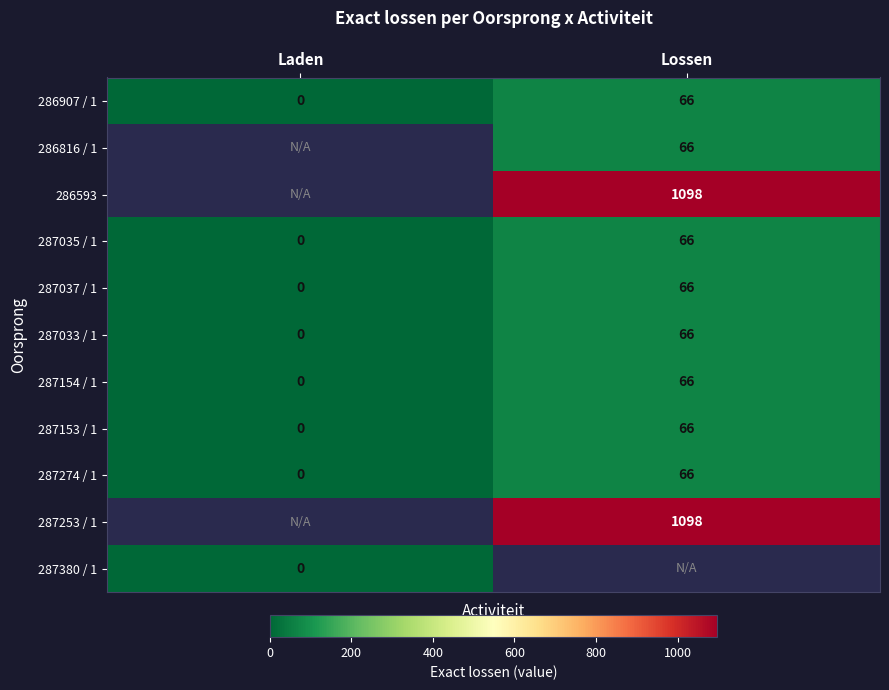

Rank the categories by 287154 / 1 value from highest to lowest.

Lossen, Laden